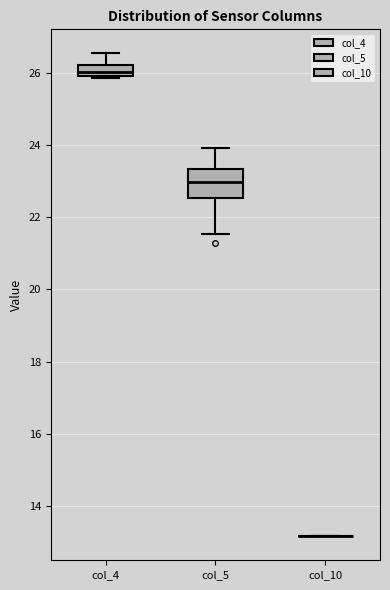

Where is the upper edge of the box for col_4 on the y-axis? The values are not printed on the chart, so give them approximately, as read against the axis.

26.2